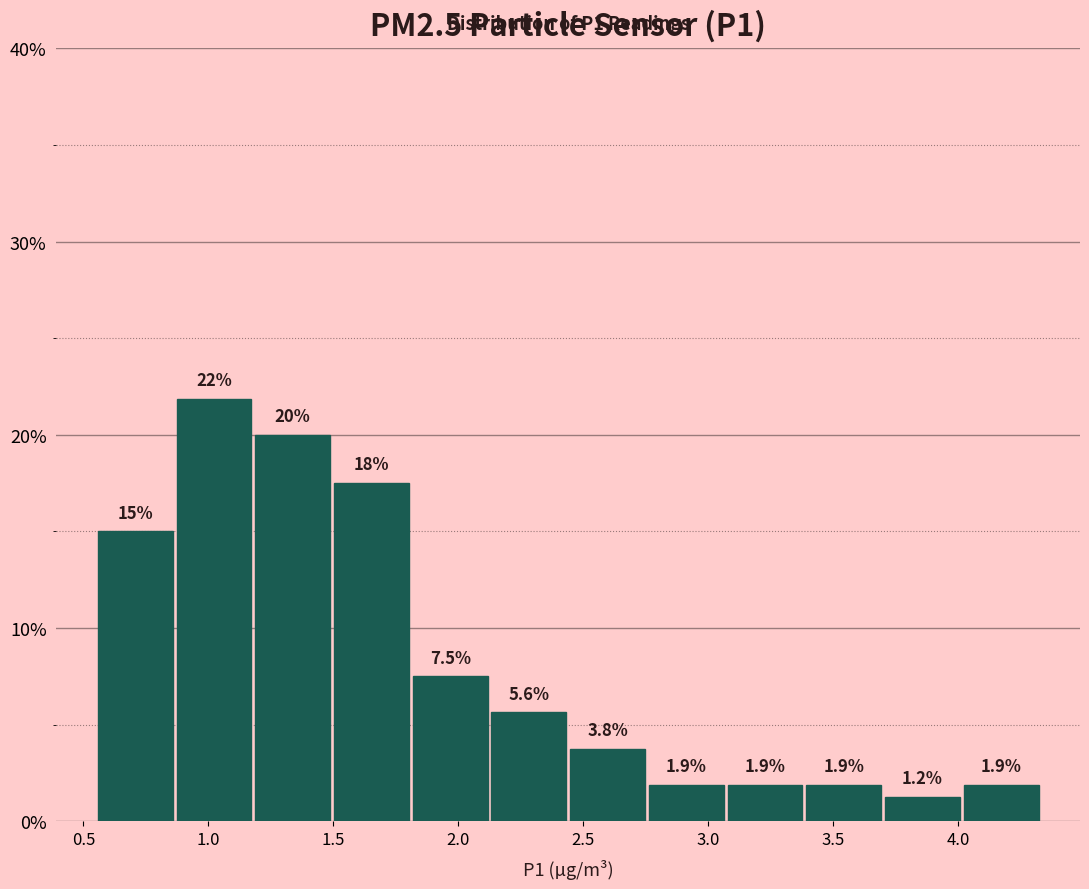

Over which range of the x-axis is the bar tallest?

0.865 to 1.180